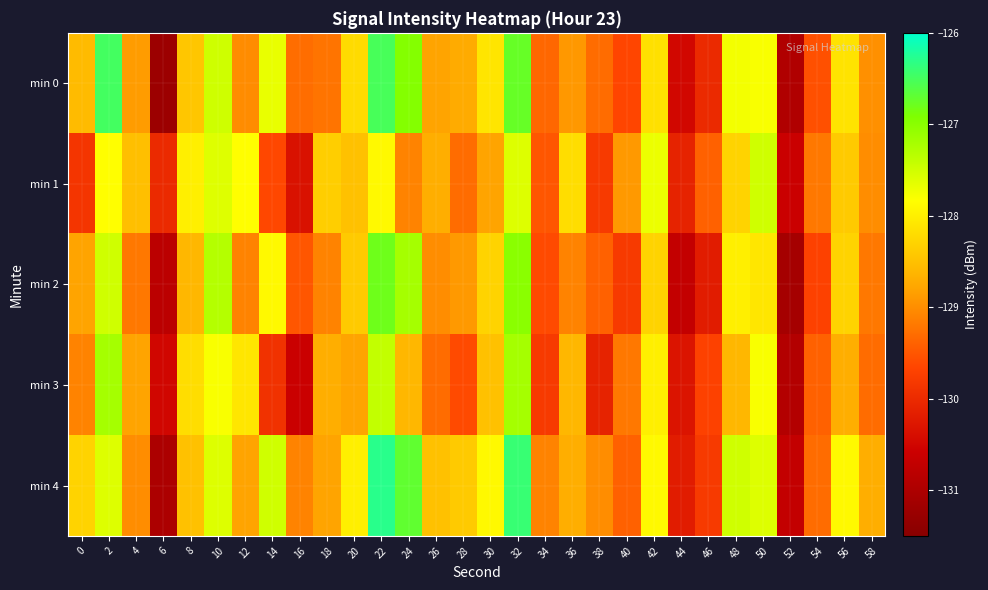

Reading left to right, list all the values displayed in this chart.

min 0: 0=-128.6	2=-126.5	4=-128.9	6=-131.2	8=-128.4	10=-127.5	12=-129.0	14=-127.7	16=-129.3	18=-129.2	20=-128.2	22=-126.5	24=-127.0	26=-128.8	28=-128.7	30=-128.1	32=-126.7	34=-129.4	36=-128.9	38=-129.3	40=-129.6	42=-128.2	44=-130.5	46=-130.0	48=-127.8	50=-127.8	52=-130.9	54=-129.5	56=-128.1	58=-129.0
min 1: 0=-129.9	2=-127.8	4=-128.5	6=-130.0	8=-128.0	10=-127.6	12=-127.8	14=-129.6	16=-130.3	18=-128.4	20=-128.5	22=-127.9	24=-129.1	26=-128.7	28=-129.3	30=-128.8	32=-127.6	34=-129.5	36=-128.2	38=-129.8	40=-128.9	42=-127.7	44=-130.1	46=-129.4	48=-128.3	50=-127.5	52=-130.6	54=-129.2	56=-128.4	58=-129.0
min 2: 0=-128.8	2=-127.5	4=-129.2	6=-130.8	8=-128.6	10=-127.3	12=-129.1	14=-127.9	16=-129.5	18=-129.1	20=-128.4	22=-126.8	24=-127.2	26=-129.0	28=-128.9	30=-128.3	32=-127.0	34=-129.6	36=-129.1	38=-129.4	40=-129.8	42=-128.3	44=-130.7	46=-130.2	48=-128.0	50=-128.1	52=-131.1	54=-129.7	56=-128.3	58=-129.2
min 3: 0=-129.1	2=-127.2	4=-128.8	6=-130.5	8=-128.2	10=-127.8	12=-128.1	14=-129.9	16=-130.6	18=-128.7	20=-128.8	22=-127.4	24=-128.6	26=-129.3	28=-129.6	30=-128.5	32=-127.2	34=-129.8	36=-128.6	38=-130.1	40=-129.2	42=-128.0	44=-130.3	46=-129.7	48=-128.6	50=-127.8	52=-130.9	54=-129.4	56=-128.7	58=-129.3
min 4: 0=-128.3	2=-127.6	4=-129.0	6=-131.0	8=-128.5	10=-127.6	12=-128.8	14=-127.5	16=-129.1	18=-128.8	20=-128.0	22=-126.3	24=-126.7	26=-128.5	28=-128.4	30=-127.9	32=-126.4	34=-129.1	36=-128.7	38=-129.0	40=-129.4	42=-127.9	44=-130.2	46=-129.8	48=-127.5	50=-127.6	52=-130.7	54=-129.3	56=-127.9	58=-128.7